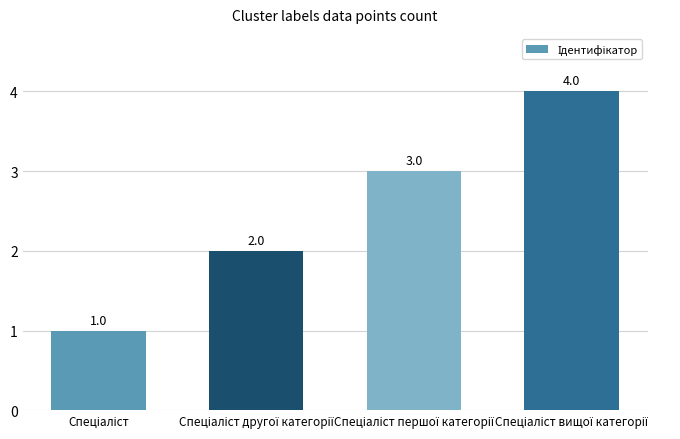

What is the difference between the maximum and minimum values?

3